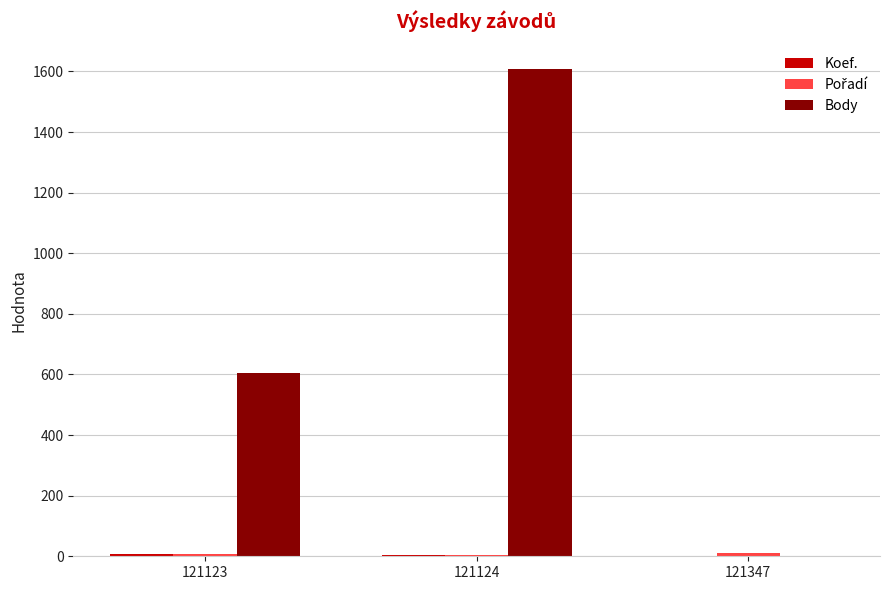

Which series changed the most between 121124 and 121347?

Body